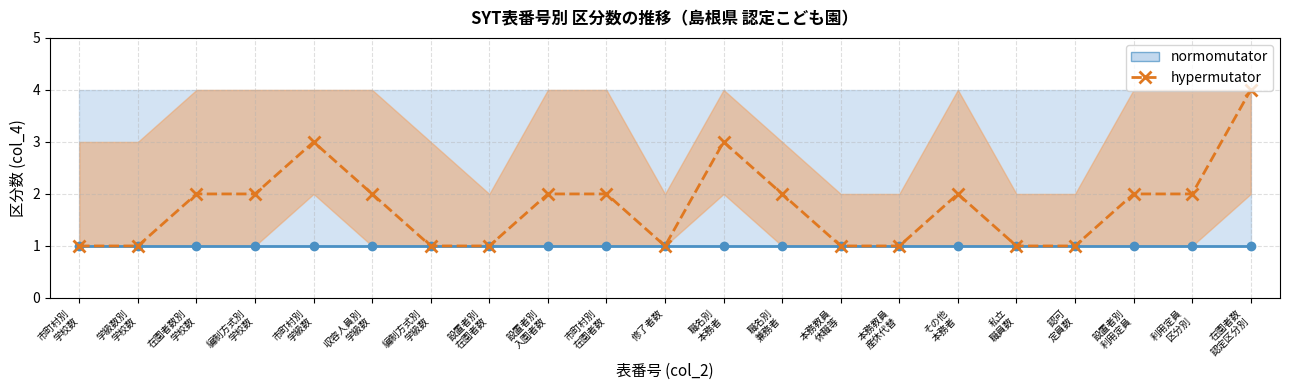

How many points are lower than both their immediate neighbors (excluding endpoints)?

1